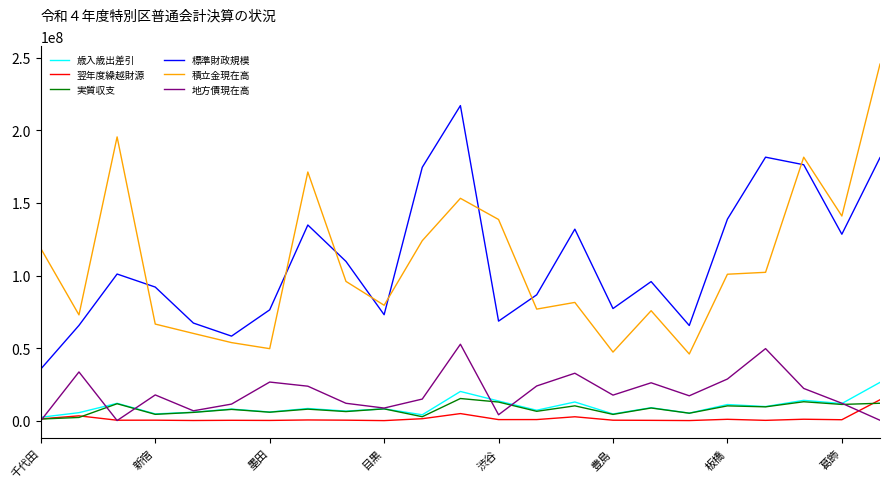

Which series has the largest total across all categories?

標準財政規模